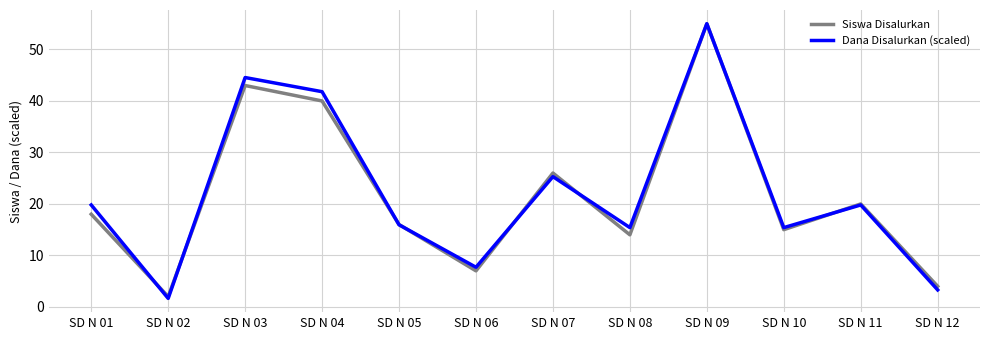

Where is the first local minimum for Dana Disalurkan (scaled)?

SD N 02